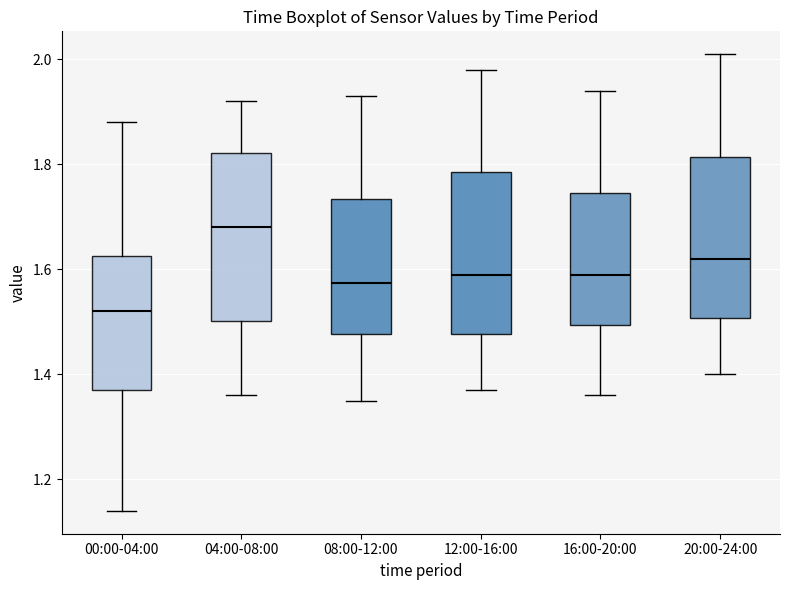

Where does the median line of the box for 04:00-08:00 sit on the y-axis? The values are not printed on the chart, so give them approximately, as read against the axis.

1.68